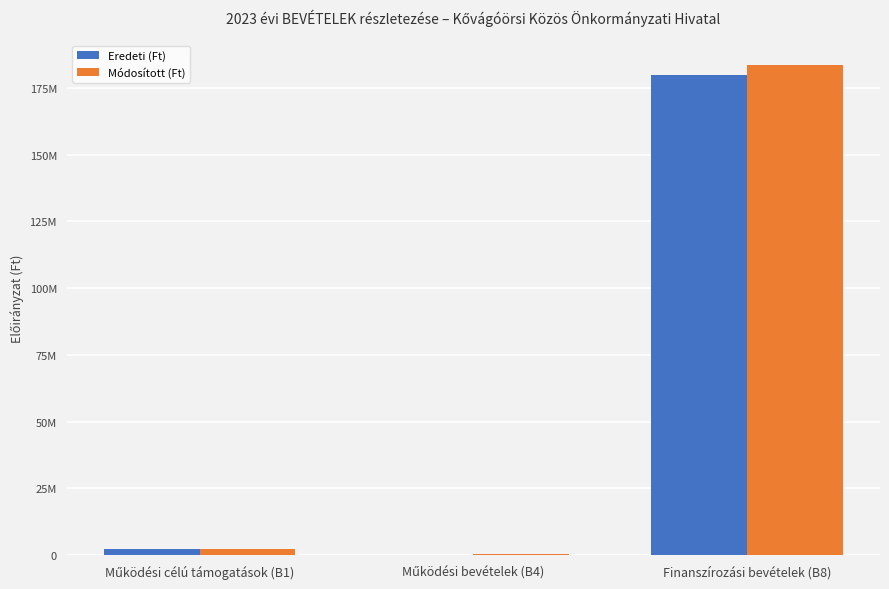

List the series in order of their overall mean, highest first.

Módosított (Ft), Eredeti (Ft)